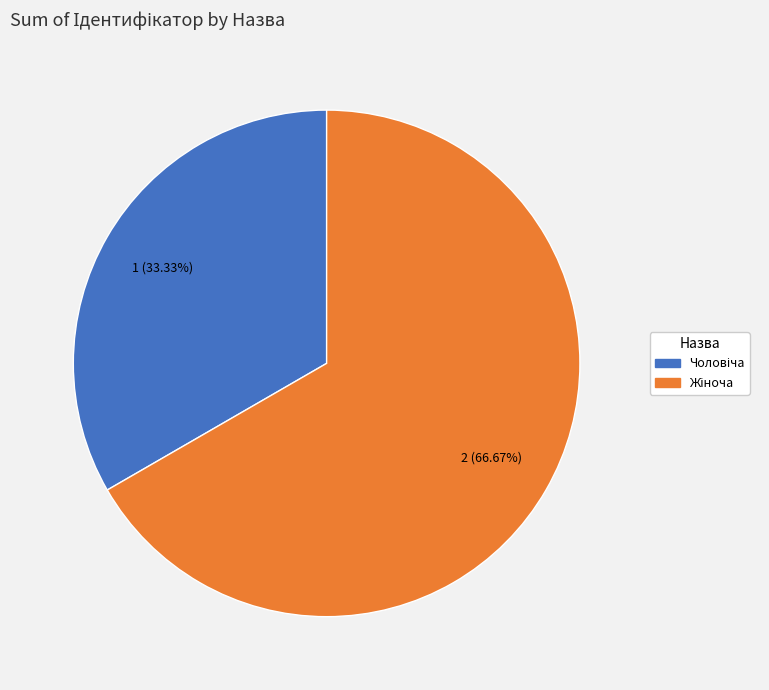

Is there any slice that represents more than half of the pie?

Yes